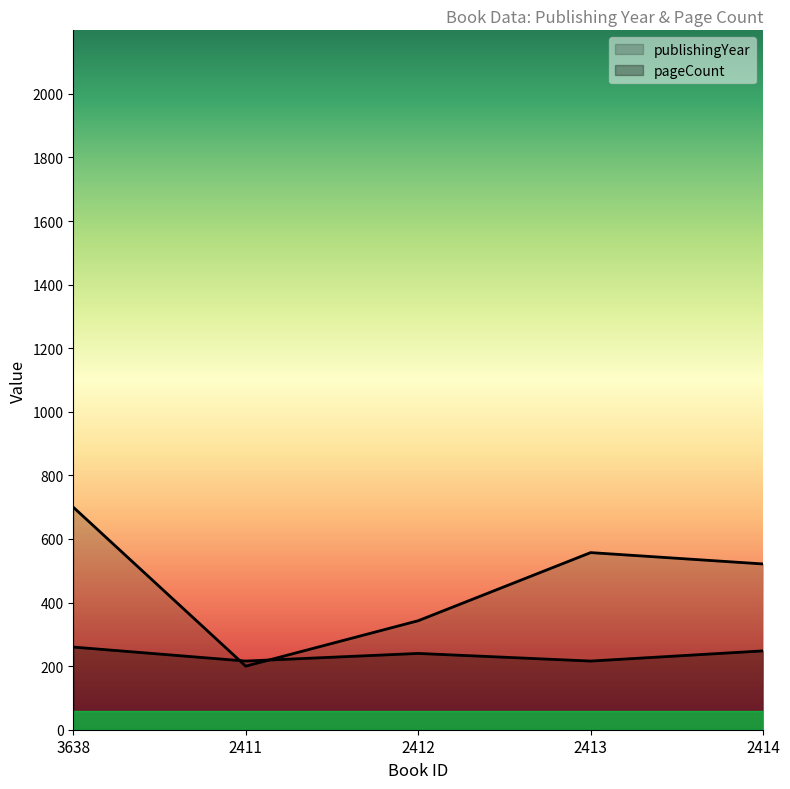

Does the chart display data point markers on the line(s)?

No